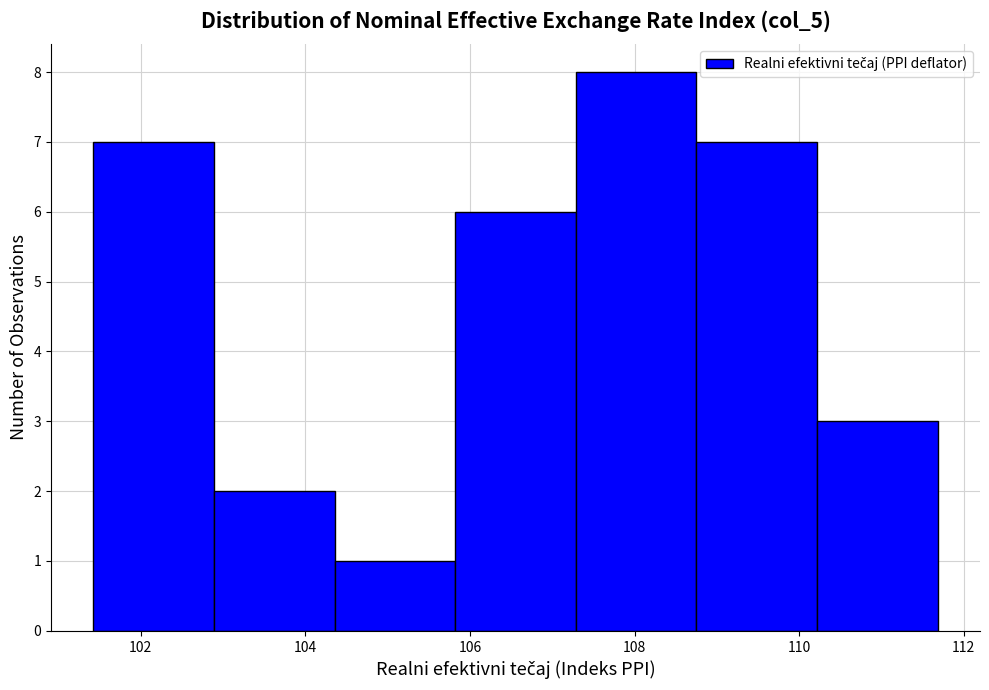

What is the height of the bar covering 107.2 to 108.8 on the x-axis? Neither the bar edges nor the heights are printed on the chart, so give them approximately, as read against the axes.

8